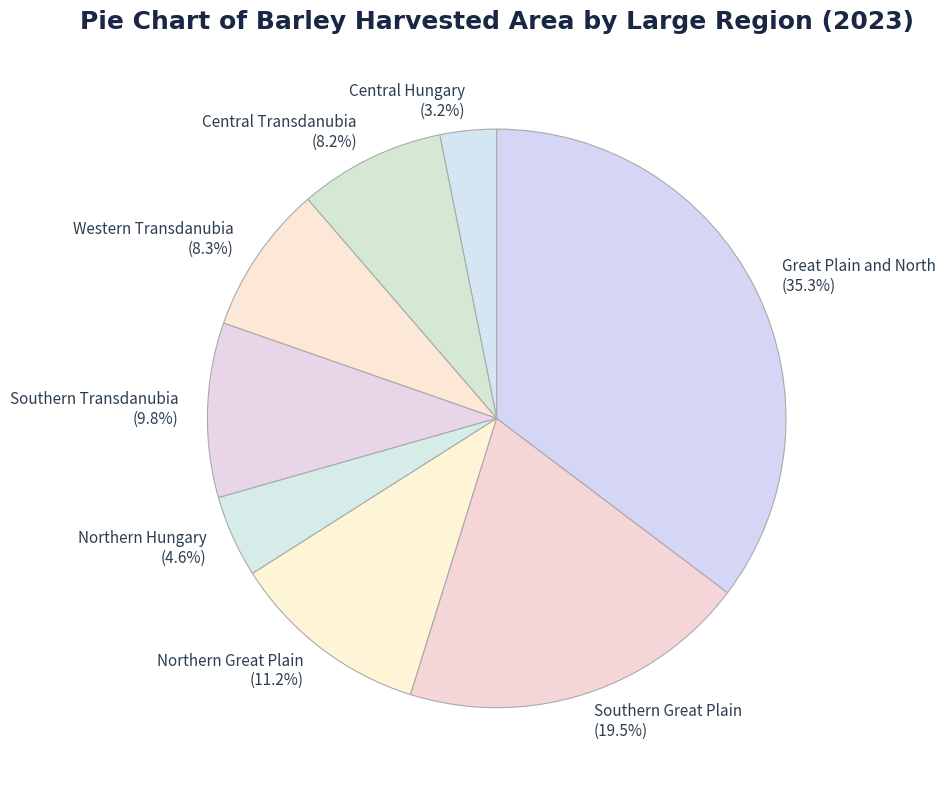

To the nearest percent, what is the combined percentage of Great Plain and North and Central Transdanubia?

43%